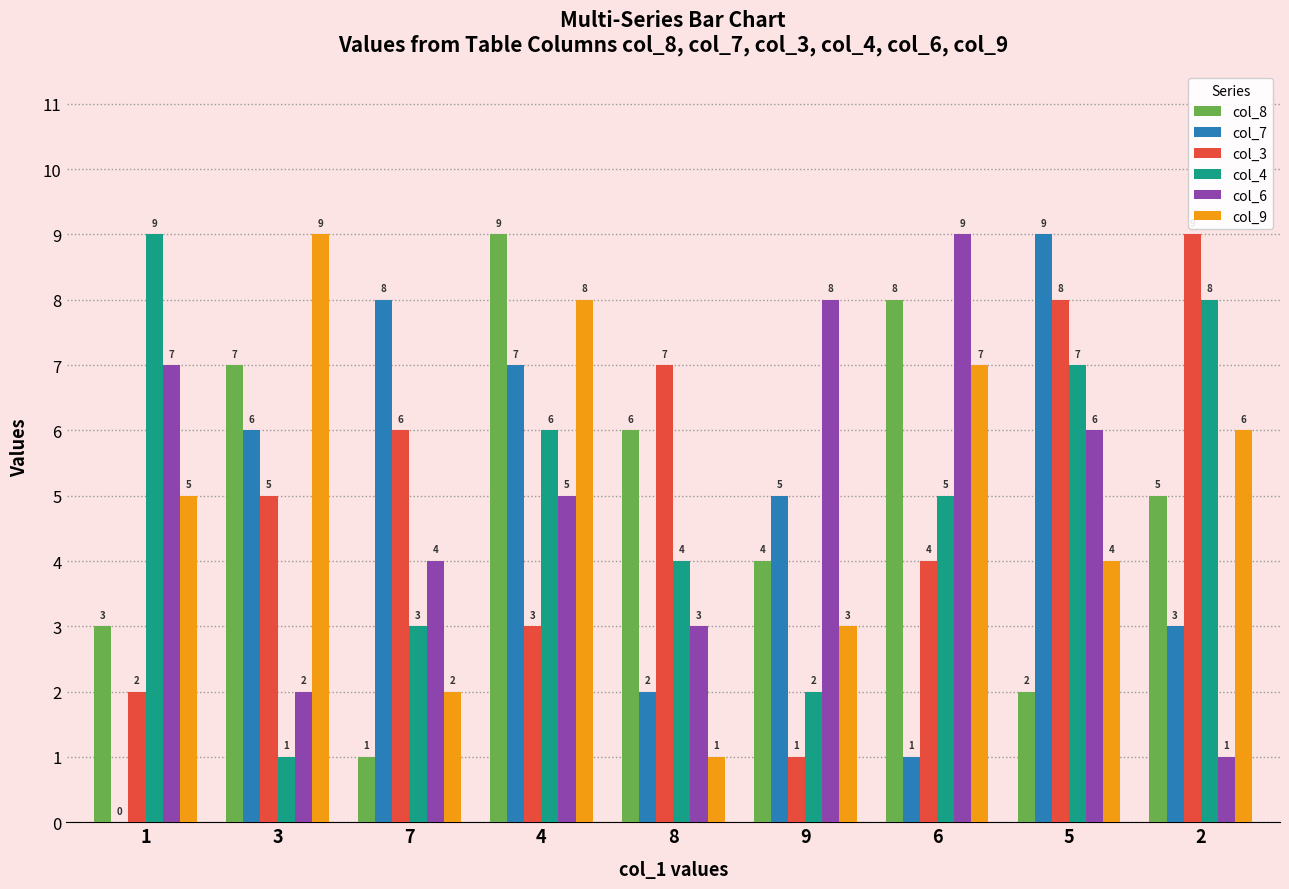

Reading left to right, transcribe all the data shown in this chart.

col_8: 1=3	3=7	7=1	4=9	8=6	9=4	6=8	5=2	2=5
col_7: 1=0	3=6	7=8	4=7	8=2	9=5	6=1	5=9	2=3
col_3: 1=2	3=5	7=6	4=3	8=7	9=1	6=4	5=8	2=9
col_4: 1=9	3=1	7=3	4=6	8=4	9=2	6=5	5=7	2=8
col_6: 1=7	3=2	7=4	4=5	8=3	9=8	6=9	5=6	2=1
col_9: 1=5	3=9	7=2	4=8	8=1	9=3	6=7	5=4	2=6